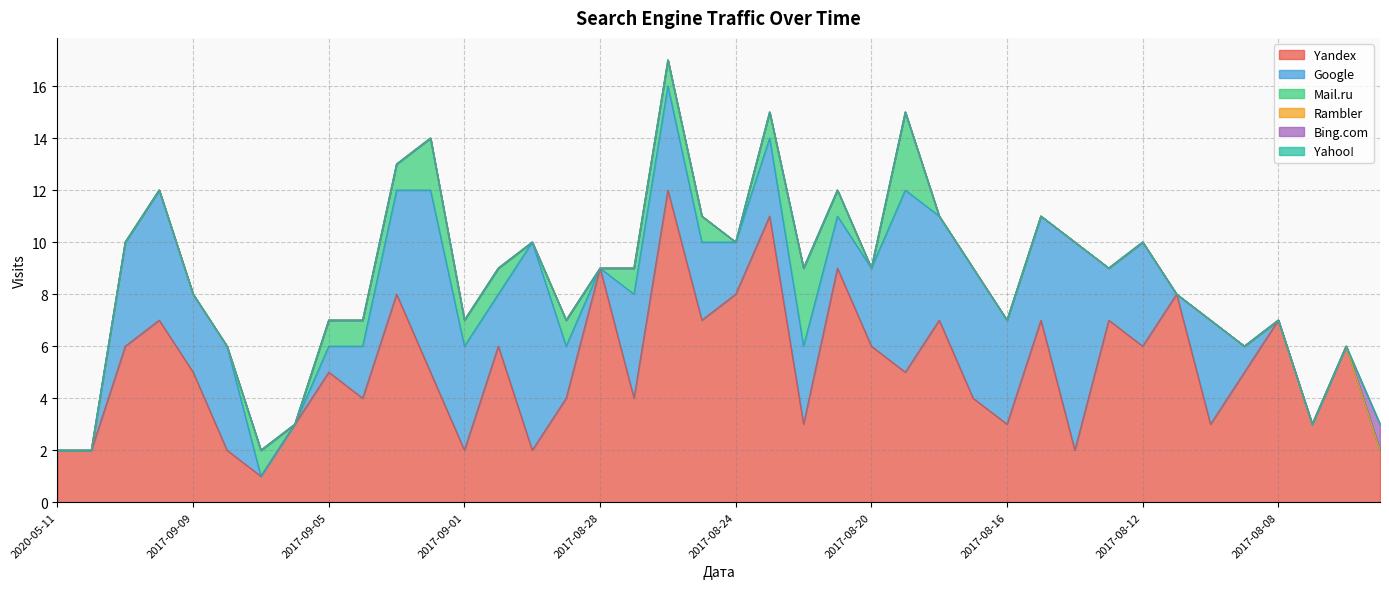

At how many categories does at least one series exceed 6?

17